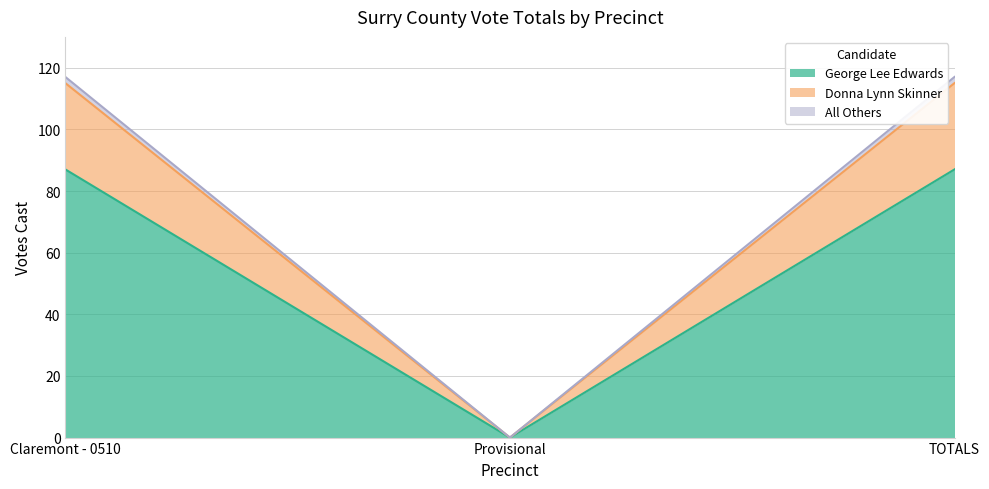

Where is All Others nearest to the value 58?

Provisional